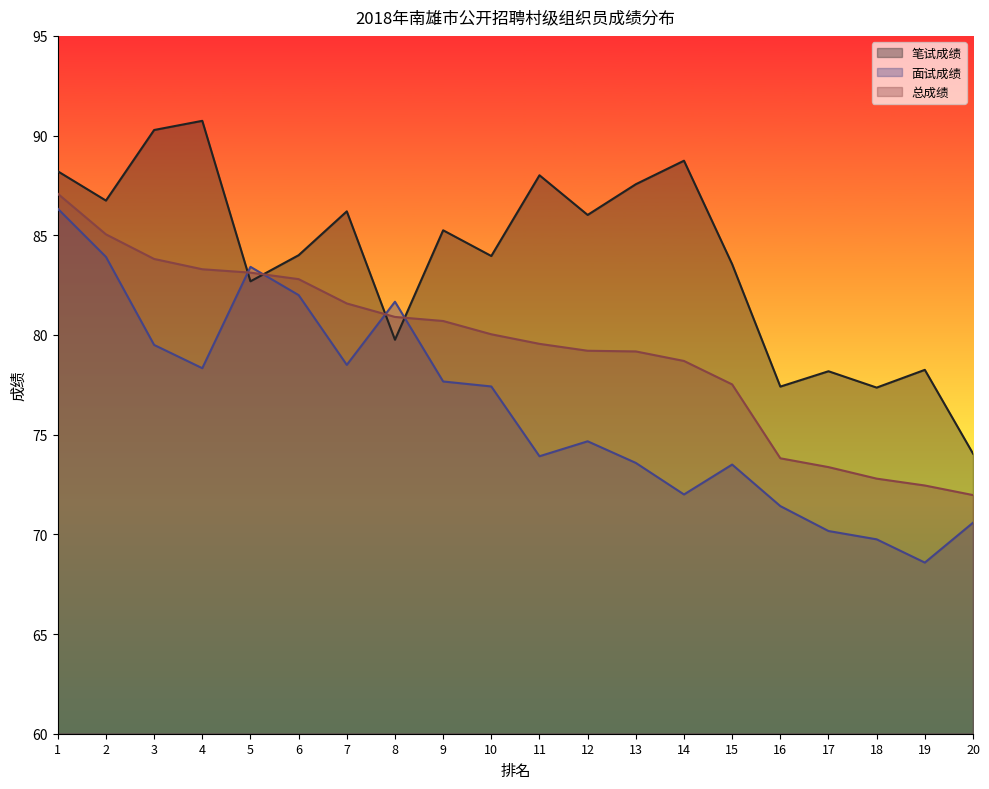

Count the number of categories in the chart.

20